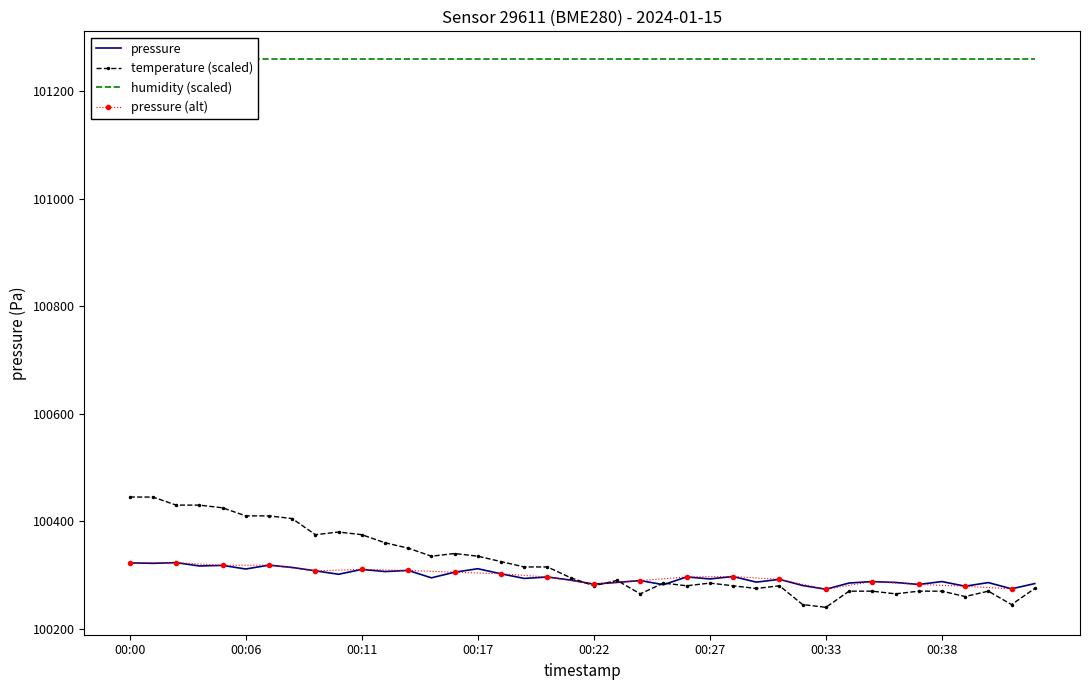

Is it true that pressure equals 157017.9 at 00:00?

False